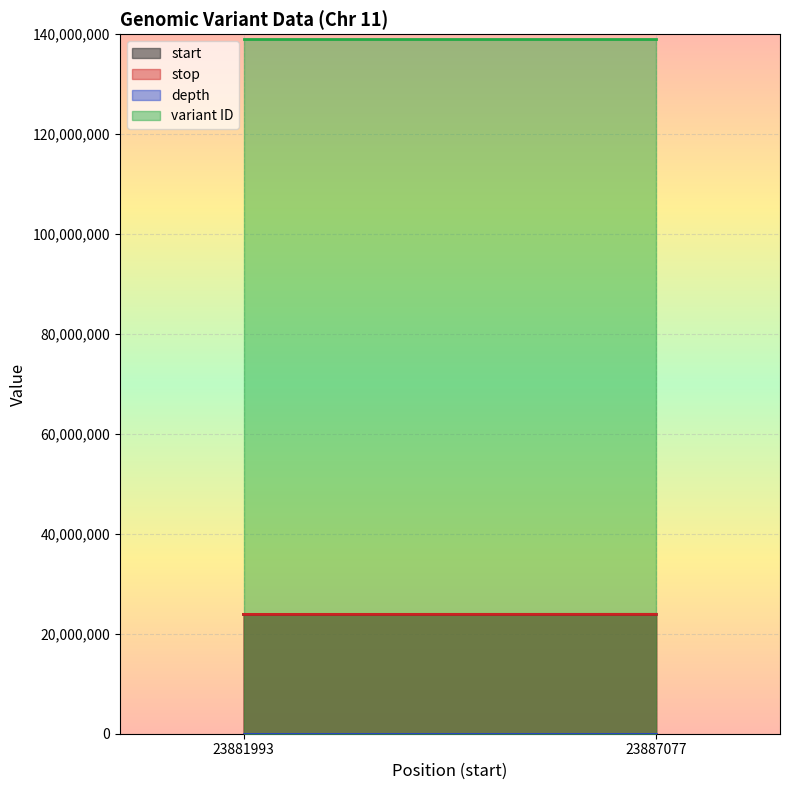

Which label corresponds to the smallest value in the chart?

23881993